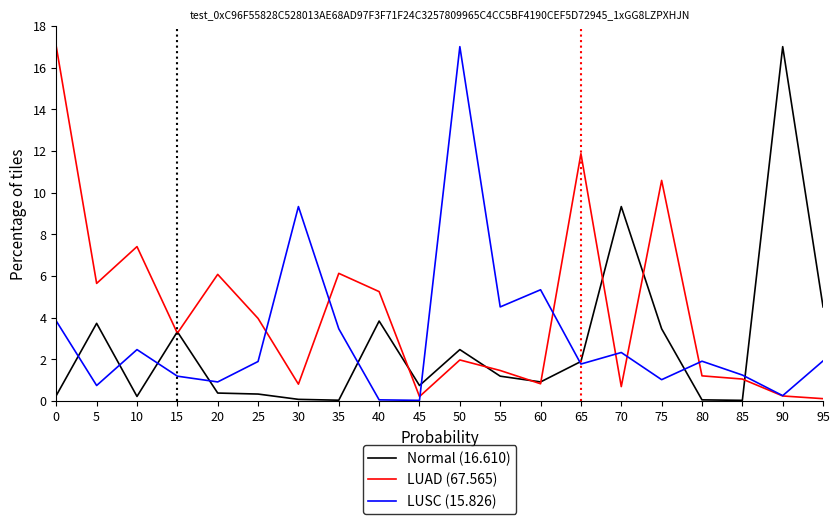

At which label is Normal (16.610) closest to 8?

70